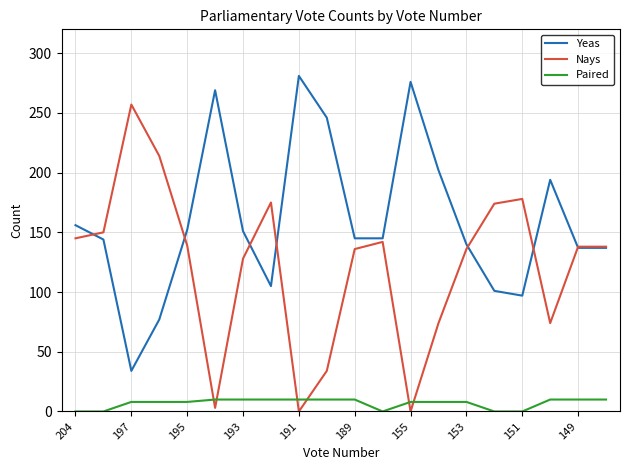

List the series in order of their overall mean, highest first.

Yeas, Nays, Paired